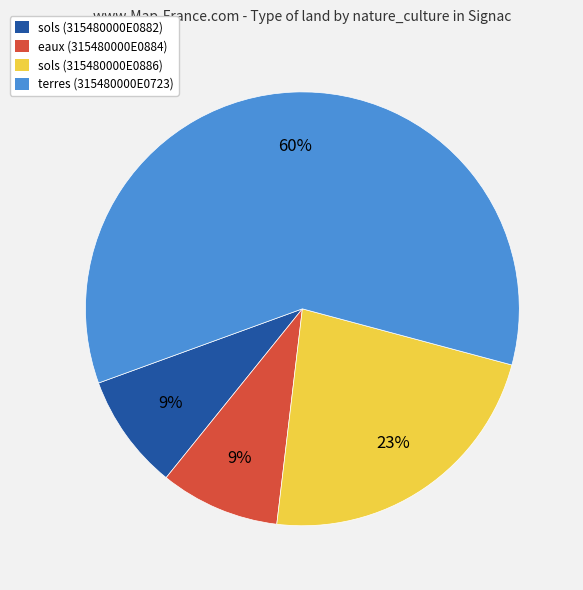

Does eaux (315480000E0884) account for over 50% of the chart?

No